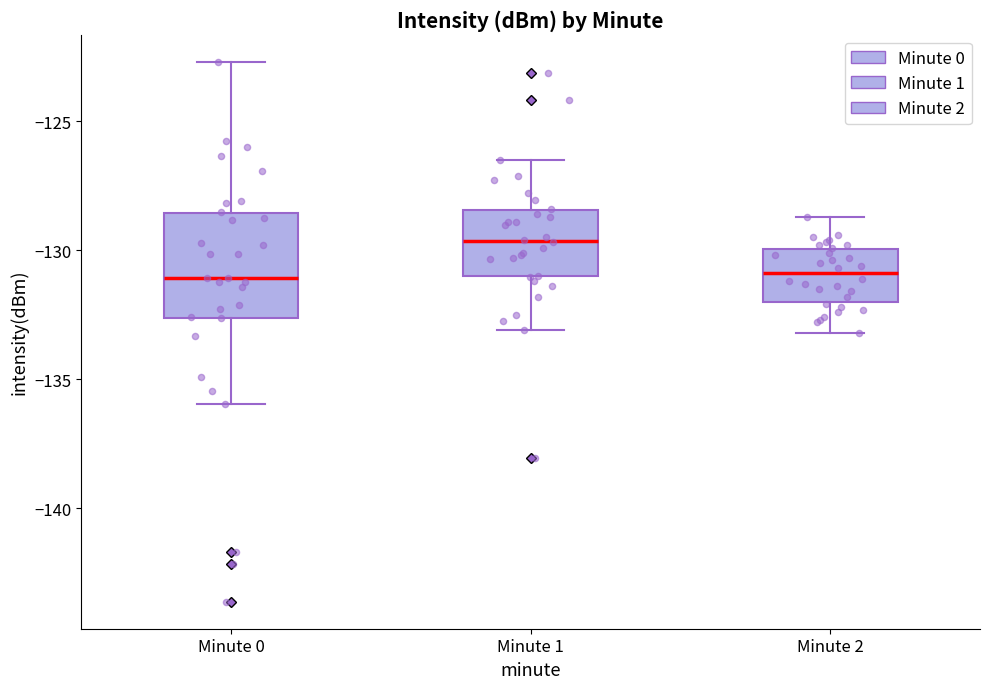

Where does the upper whisker of the box for Minute 1 end on the y-axis? The values are not printed on the chart, so give them approximately, as read against the axis.

-126.5